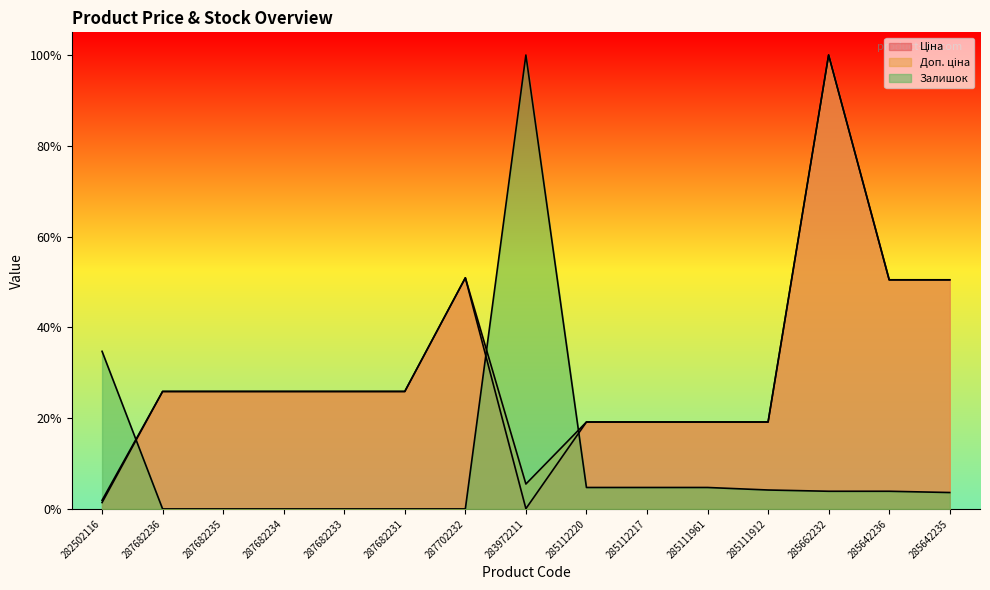

Reading right to left, list all the values displayed in this chart.

Ціна: 0.5	0.5	1.0	0.2	0.2	0.2	0.2	0.0	0.5	0.3	0.3	0.3	0.3	0.3	0.0
Доп. ціна: 0.5	0.5	1.0	0.2	0.2	0.2	0.2	0.1	0.5	0.3	0.3	0.3	0.3	0.3	0.0
Залишок: 0.0	0.0	0.0	0.0	0.0	0.0	0.0	1.0	0.0	0.0	0.0	0.0	0.0	0.0	0.3